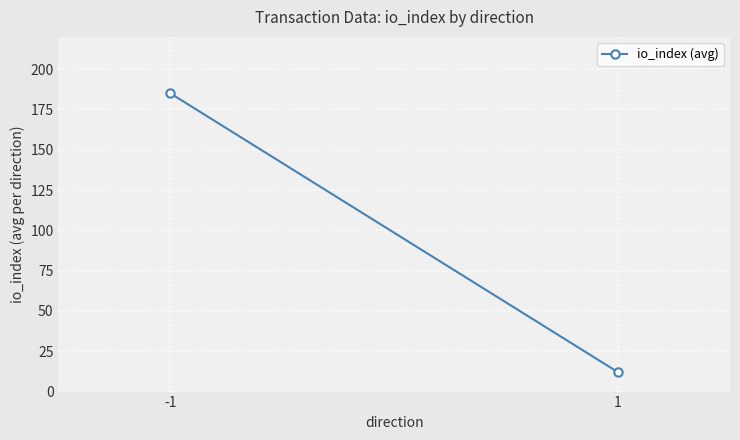

What is the minimum value shown in the chart?

12